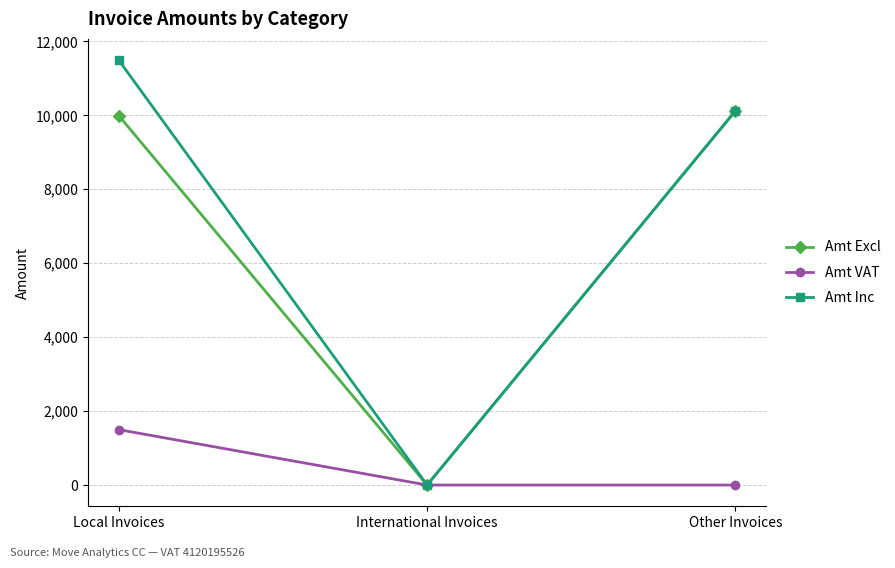

What is the difference between the maximum and second lowest values in the Amt Inc series?

1370.0